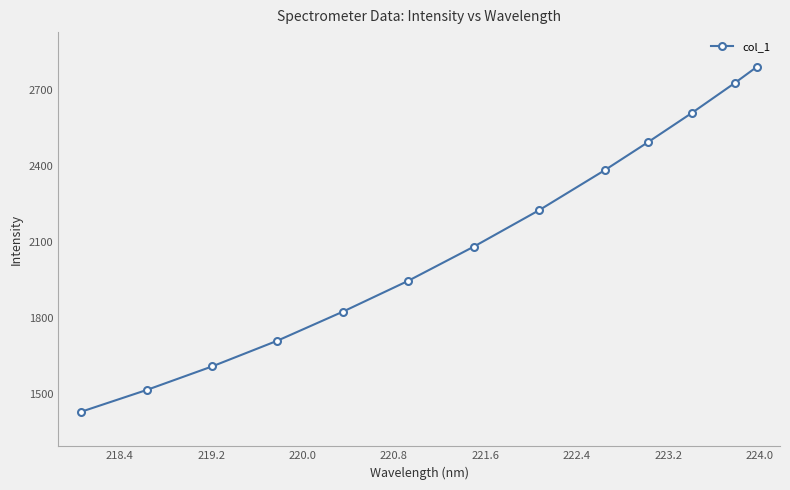

What is the maximum value shown in the chart?

2790.7